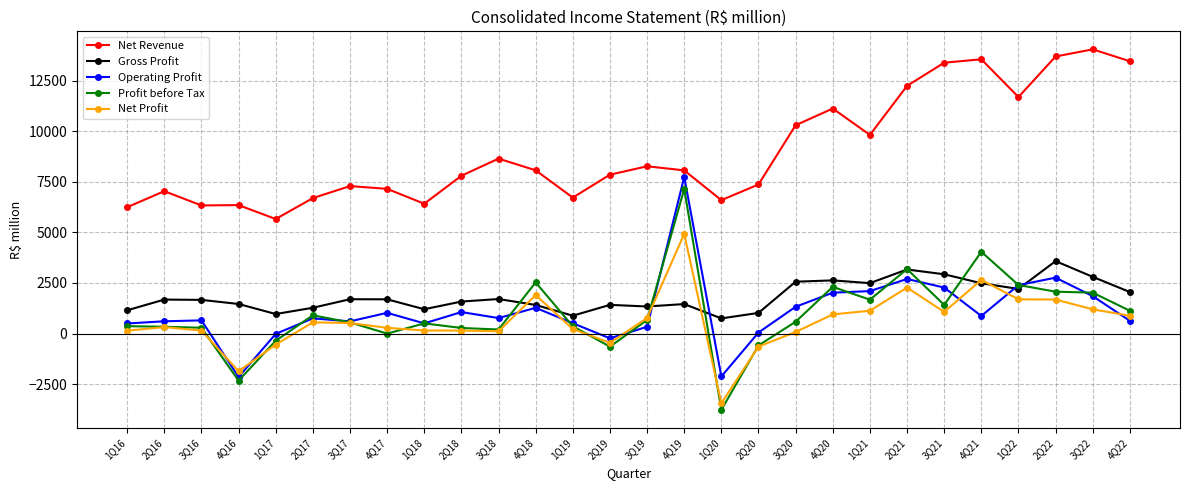

Which category has the highest value across all series?

3Q22